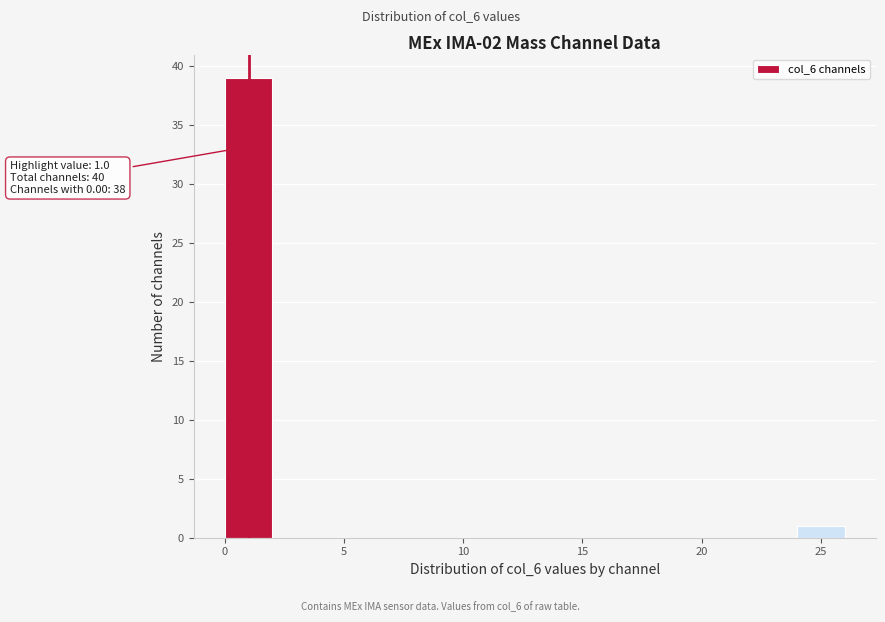

Over which range of the x-axis is the bar tallest?

0 to 2